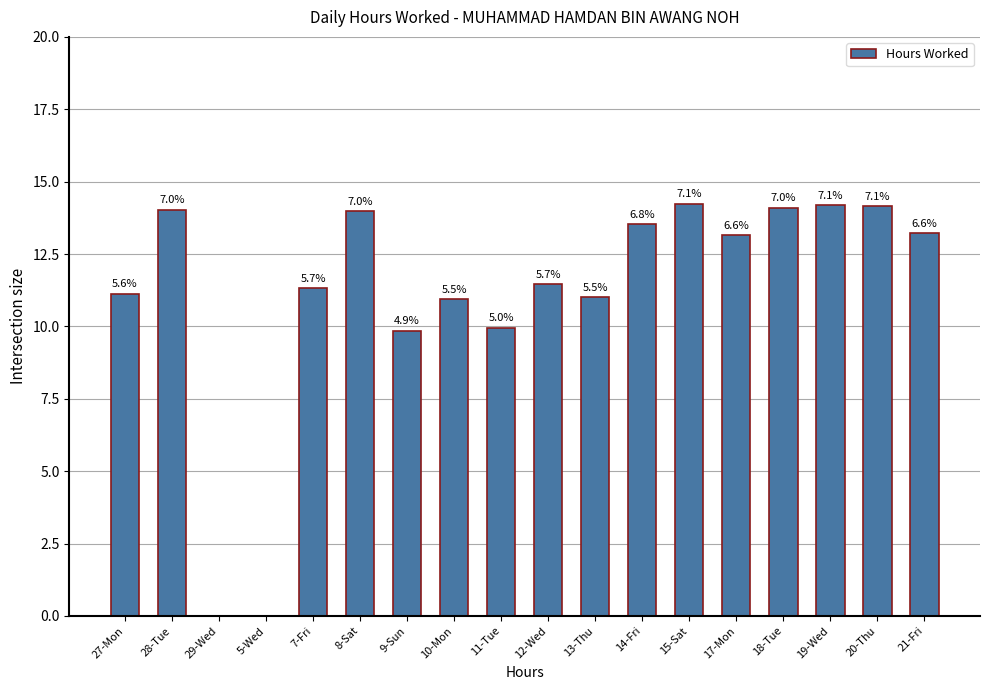

Approximately how many times larger is the value at 9-Sun compared to 21-Fri?

0.7